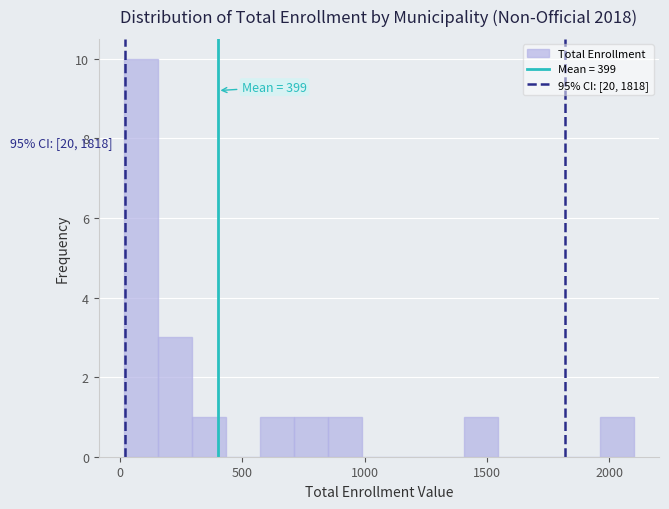

Read against the x-axis, roughly where is the centre of the tallest bar?

100